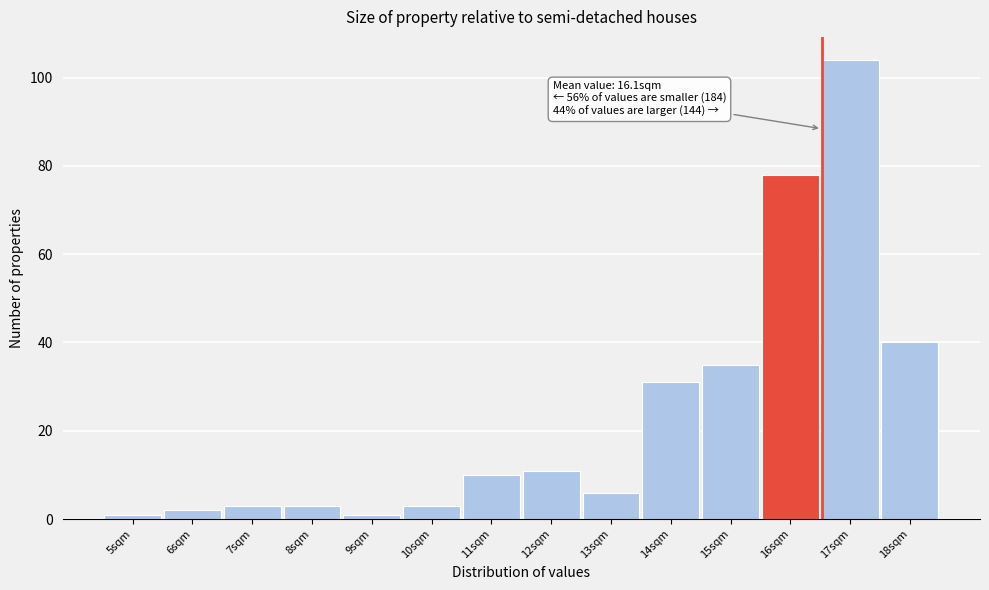

Reading left to right, list all the values displayed in this chart.

5sqm=1	6sqm=2	7sqm=3	8sqm=3	9sqm=1	10sqm=3	11sqm=10	12sqm=11	13sqm=6	14sqm=31	15sqm=35	16sqm=78	17sqm=104	18sqm=40